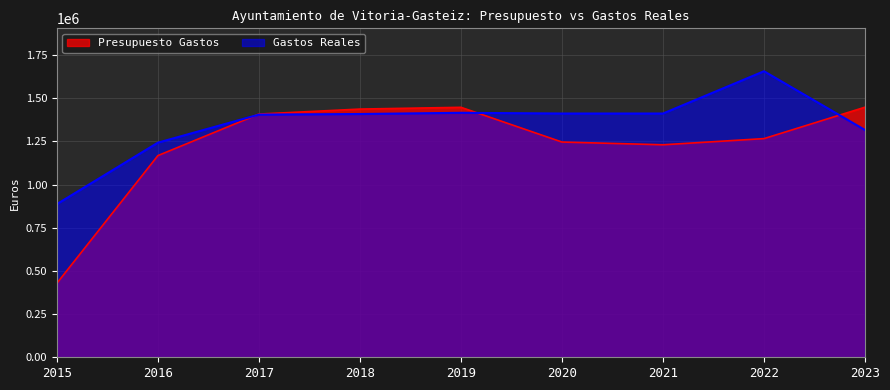

What is the average value of the Presupuesto Gastos series?

1231544.9